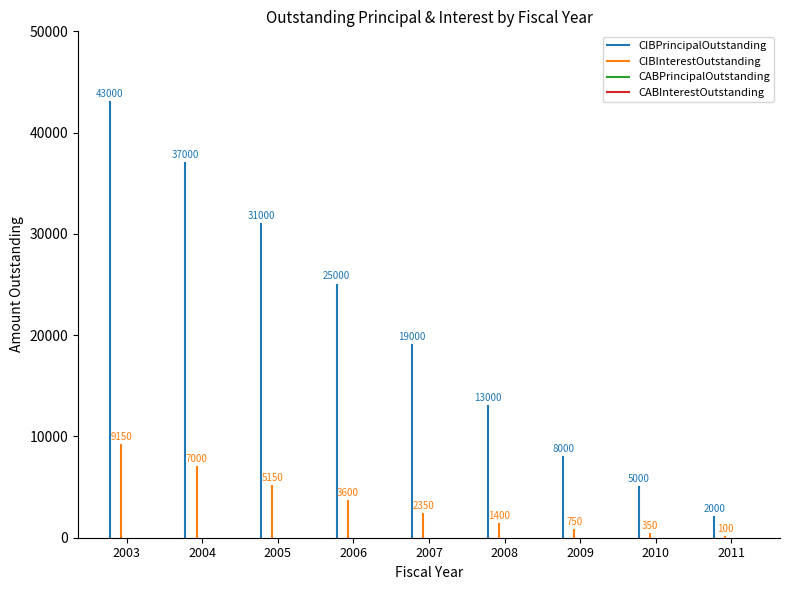

Which label corresponds to the largest value in the chart?

2003